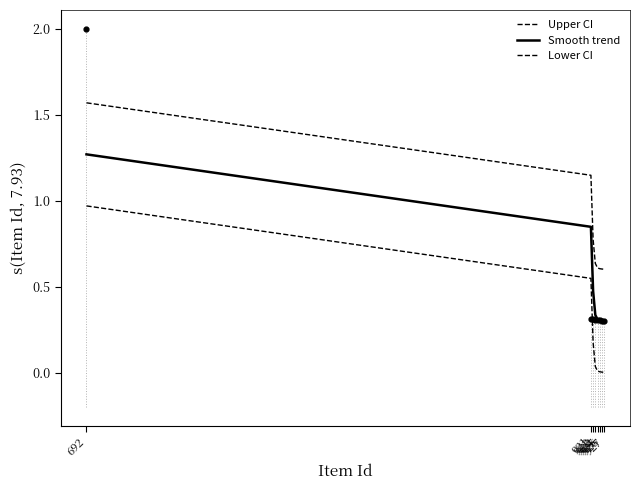

At which category is the sum across all series the highest?

692